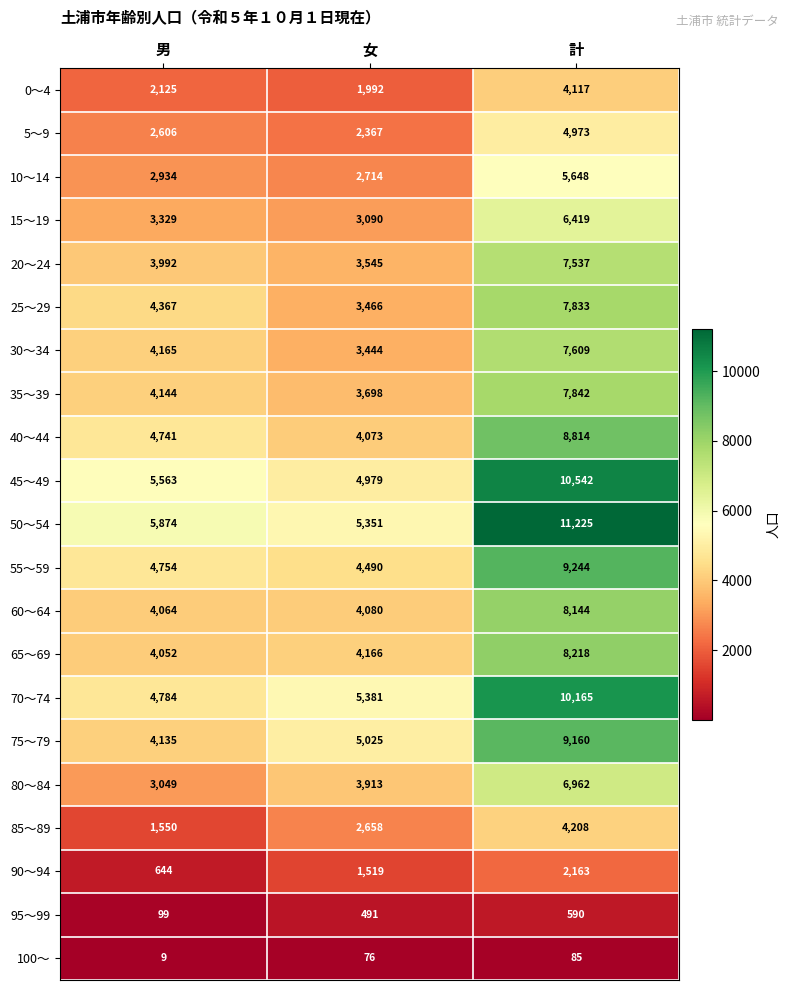

At 女, list the series in order from smallest to largest.

100～, 95～99, 90～94, 0～4, 5～9, 85～89, 10～14, 15～19, 30～34, 25～29, 20～24, 35～39, 80～84, 40～44, 60～64, 65～69, 55～59, 45～49, 75～79, 50～54, 70～74